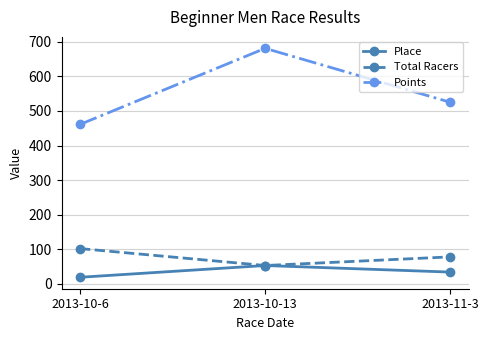

Reading left to right, transcribe all the data shown in this chart.

Place: 2013-10-6=19.0	2013-10-13=53.0	2013-11-3=34.0
Total Racers: 2013-10-6=102.0	2013-10-13=53.0	2013-11-3=78.0
Points: 2013-10-6=461.1	2013-10-13=681.1	2013-11-3=525.1